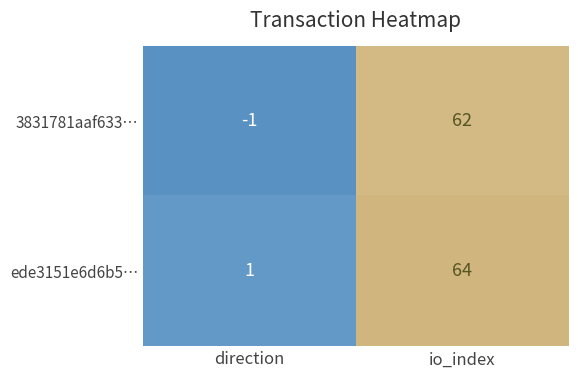

What is the total value across all series at io_index?

126